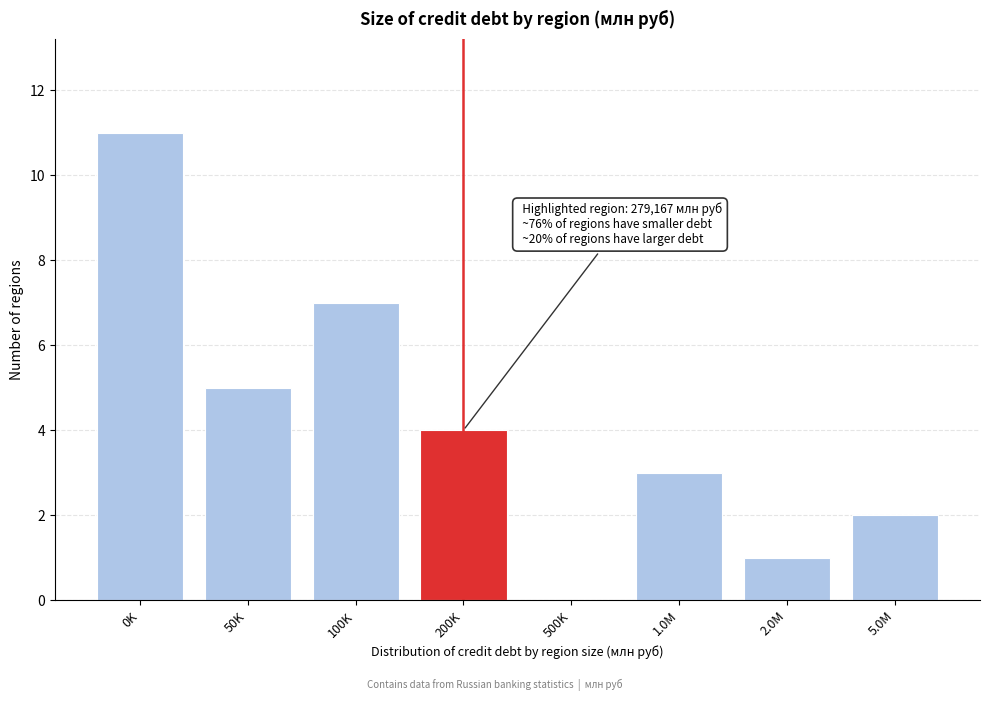

Reading right to left, what are all the values shown in this chart?

5.0M=2	2.0M=1	1.0M=3	500K=0	200K=4	100K=7	50K=5	0K=11